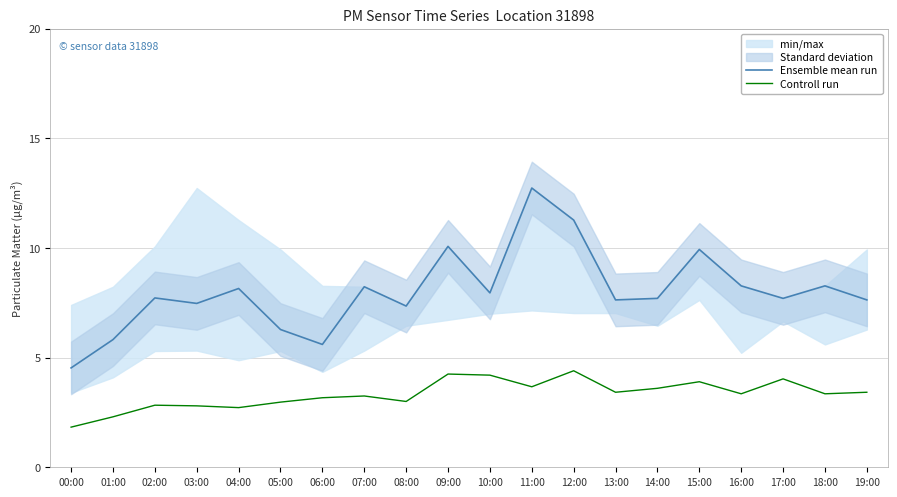

At 13:00, list the series in order from largest to smallest.

Ensemble mean run, Controll run